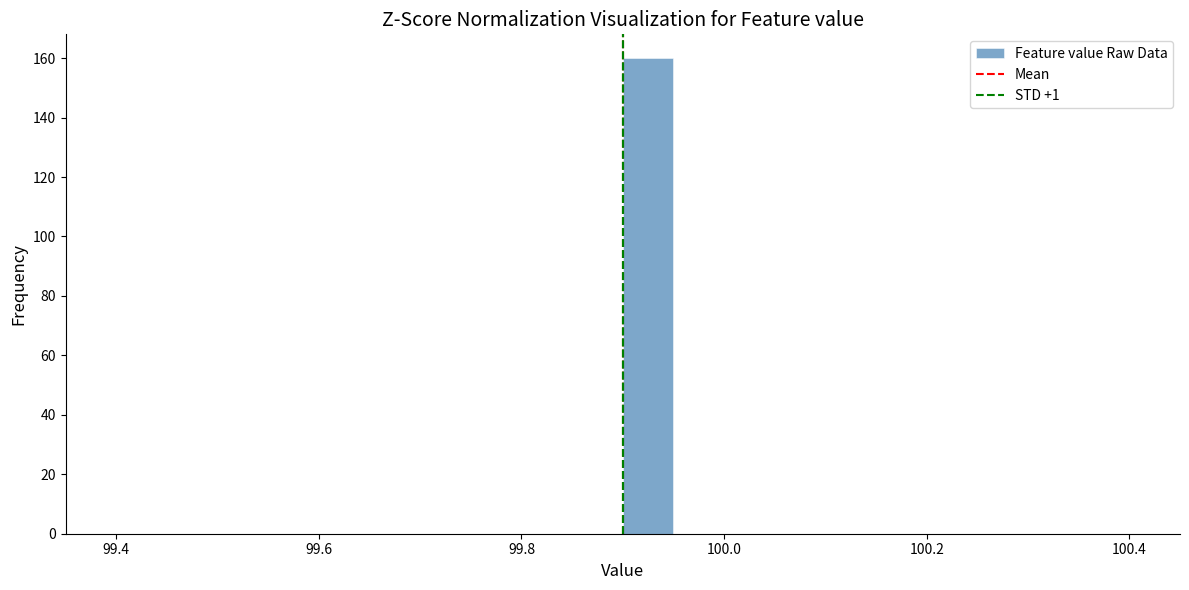

Around what value on the x-axis is the tallest bar? Give the approximate position of its centre, as read against the axis.

99.92